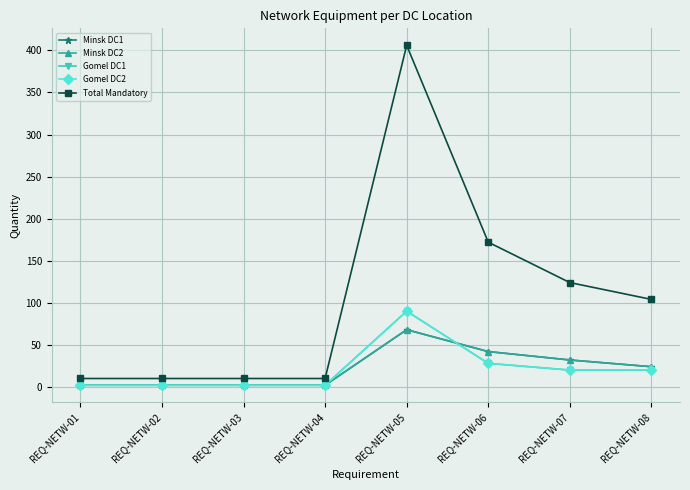

What is the total value across all series at REQ-NETW-05?

722